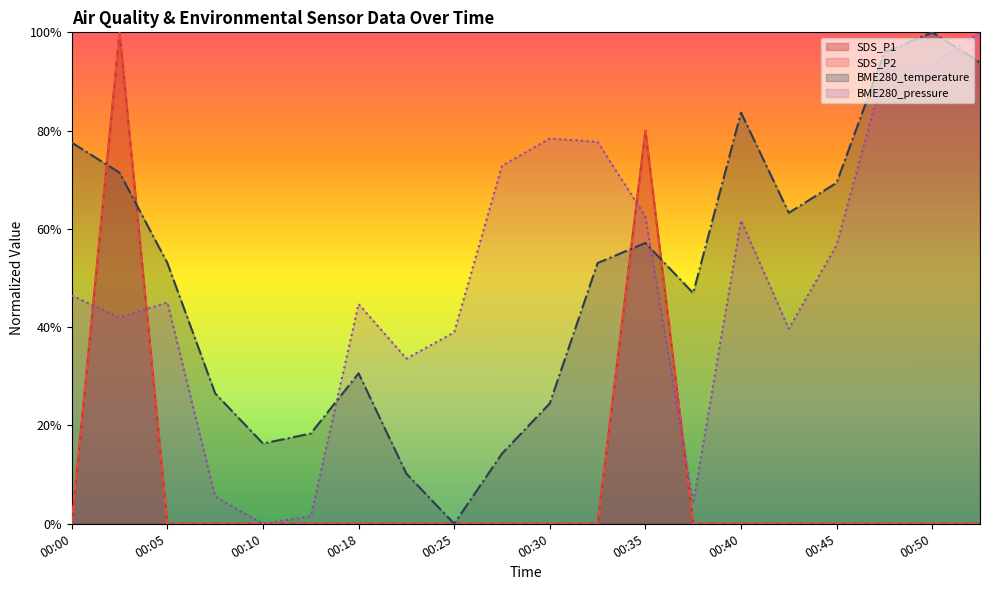

How many positive values does the BME280_pressure series have?

19